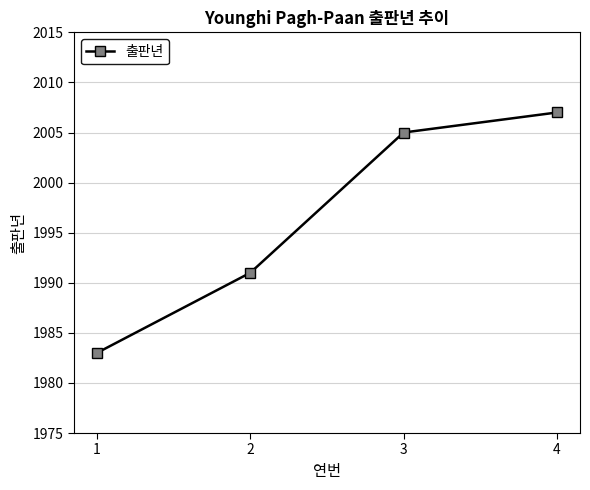

What is the difference between the values at 1 and 3?

22